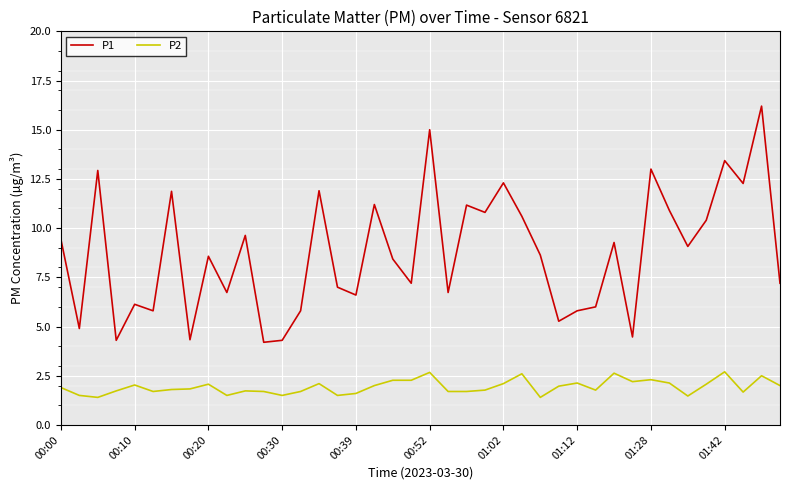

What is the minimum value for P1?

4.2